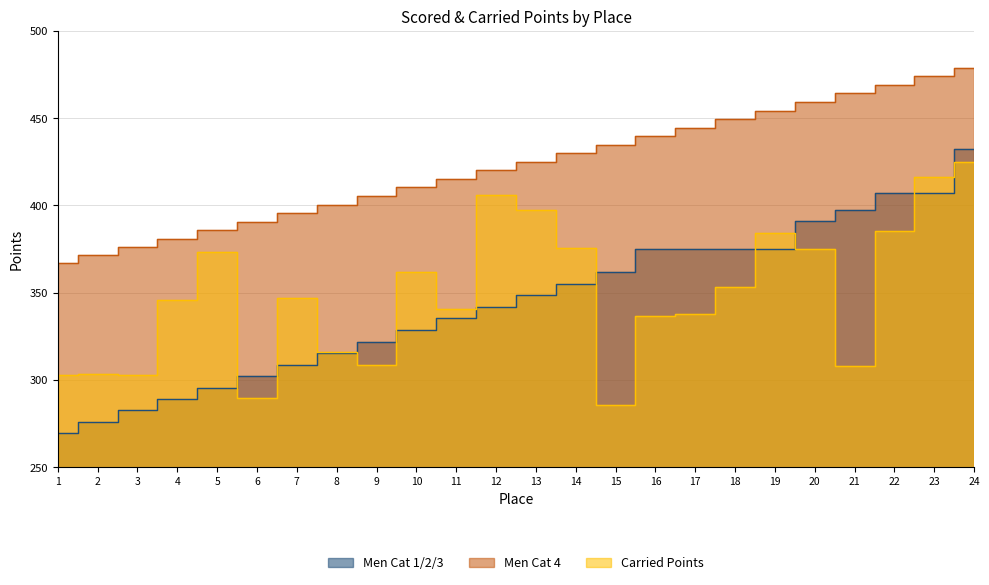

What is the total value across all series at 4?

1015.7